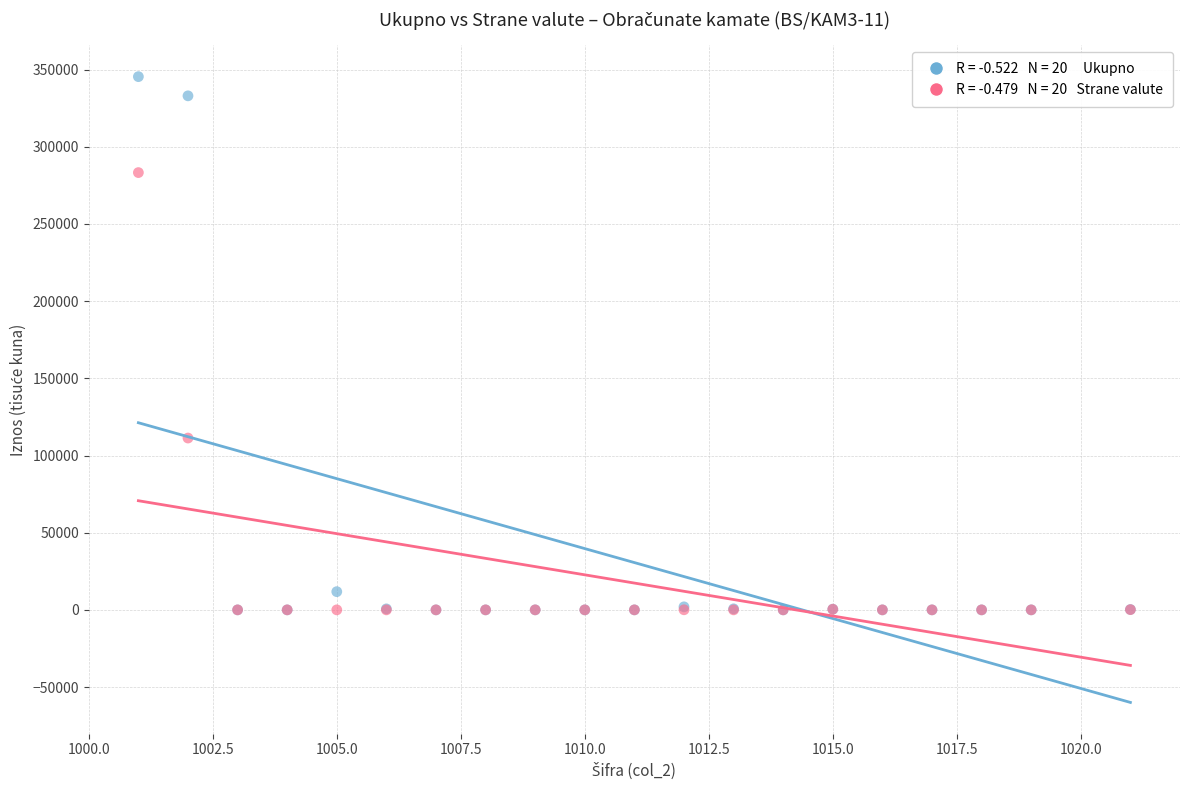

Across all series, what Y value is closest to 172727?

111319